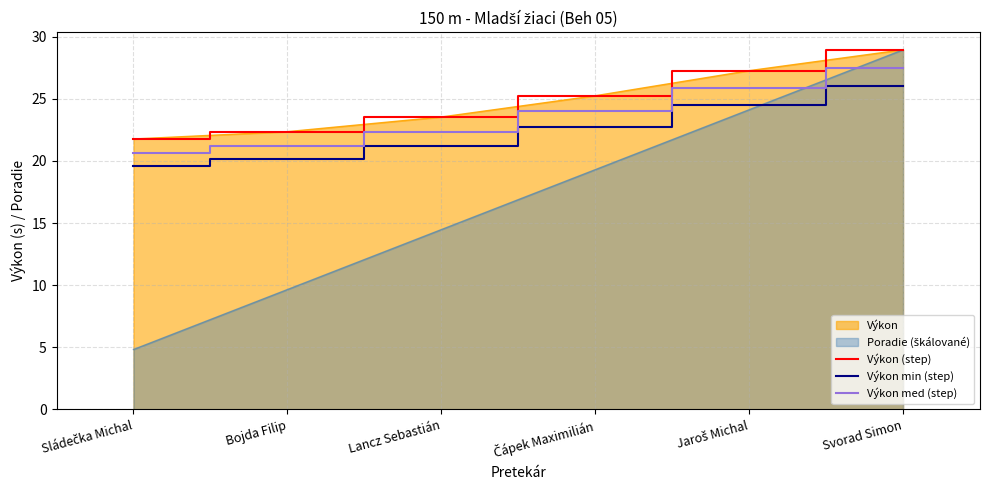

What is the value of the Výkon (step) point at the 3rd from the left?

23.5